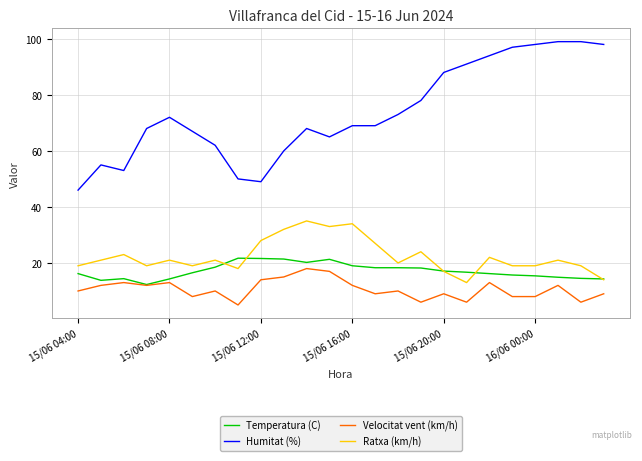

List the series in order of their peak value, lowest first.

Velocitat vent (km/h), Temperatura (C), Ratxa (km/h), Humitat (%)